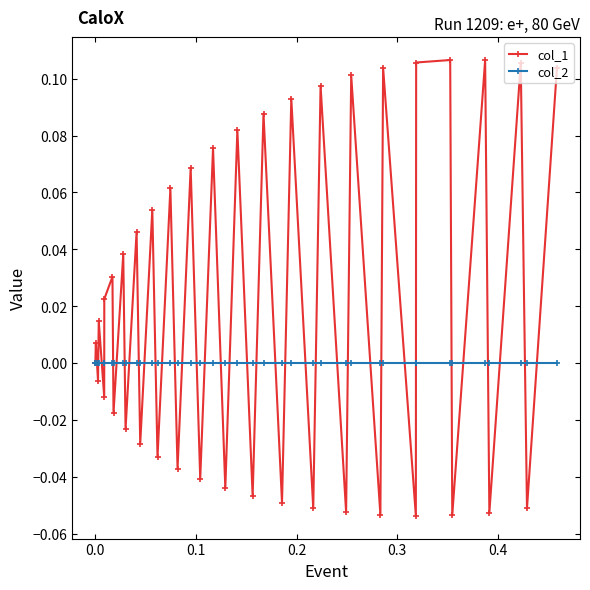

Rank the series by their average value, from lowest to highest.

col_2, col_1